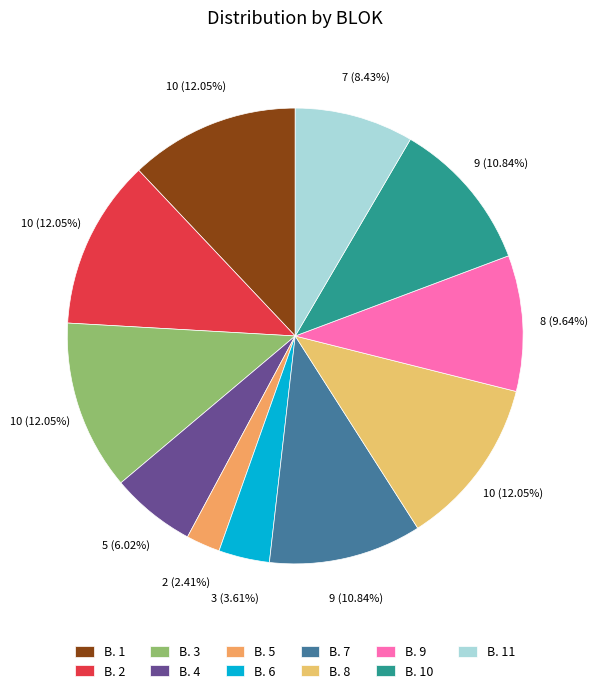

Does B. 10 represent more than half of the total?

No